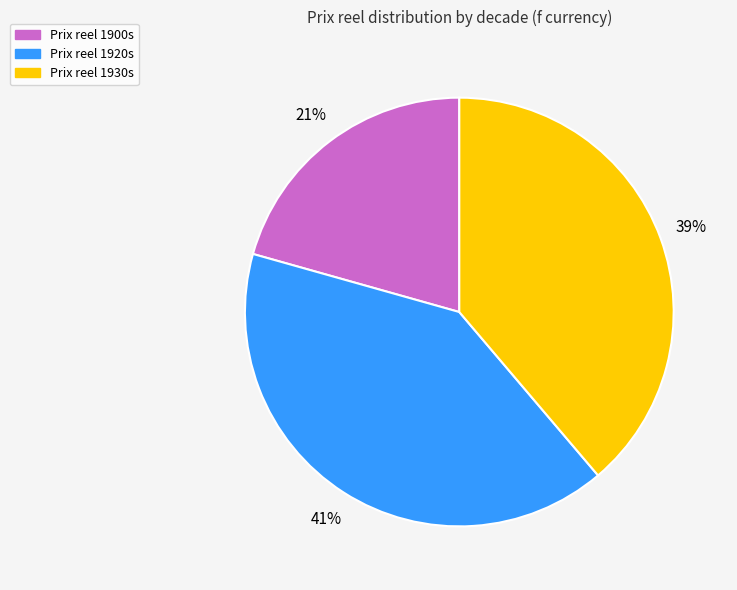

To the nearest percent, what is the average slice percentage?

33%